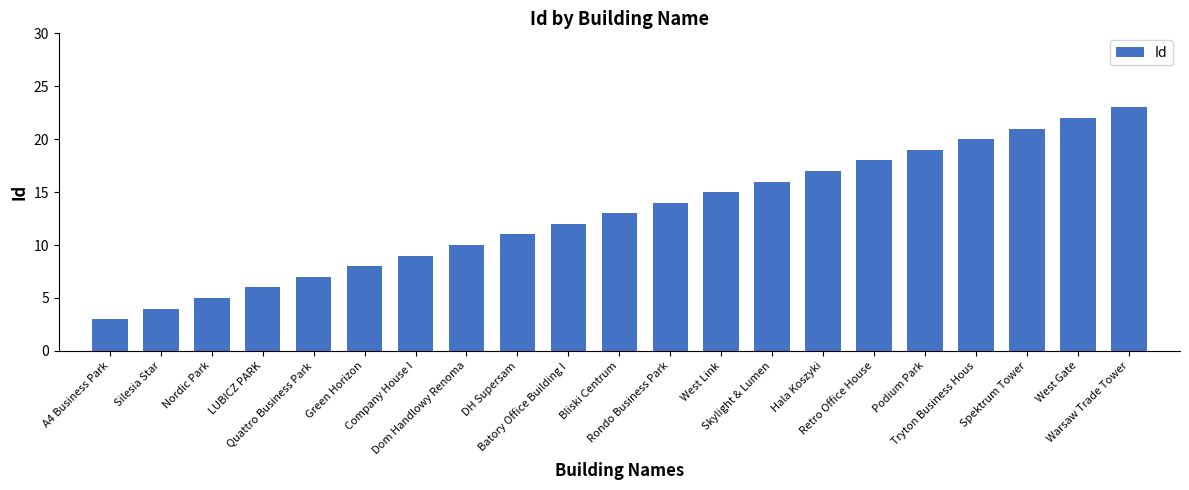

What is the difference between the maximum and second lowest values?

19